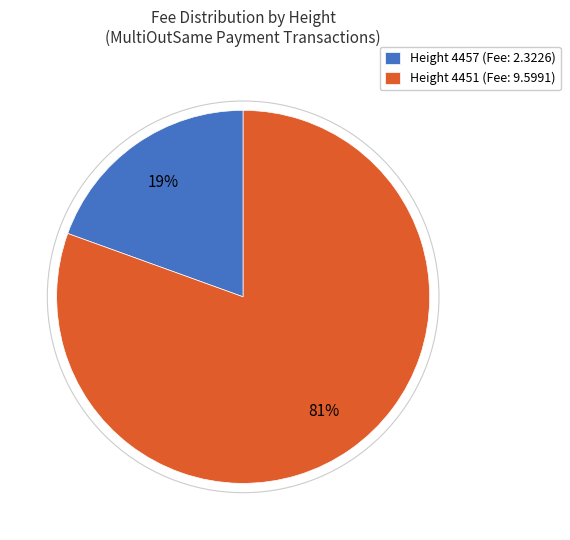

To the nearest percent, what percentage of the pie is Height 4457?

19%